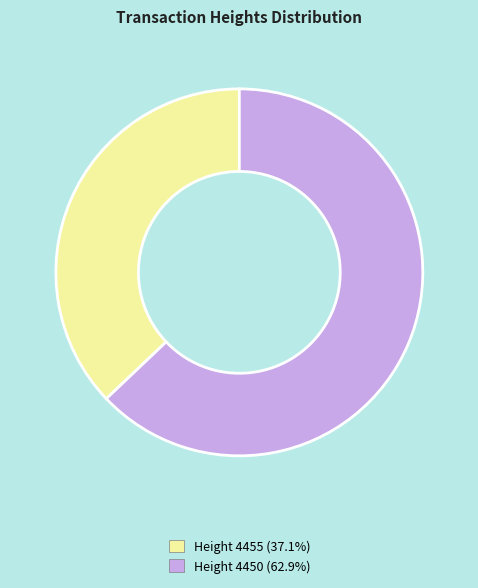

Is there a majority slice in this chart?

Yes